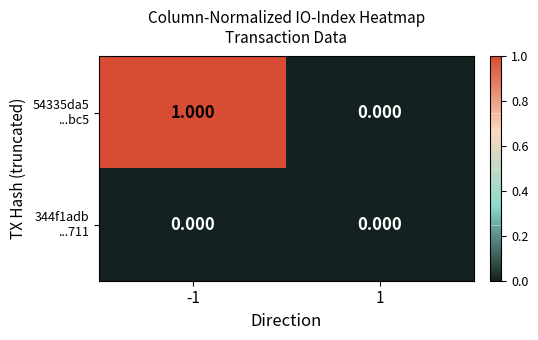

How many data points does each series have?

2